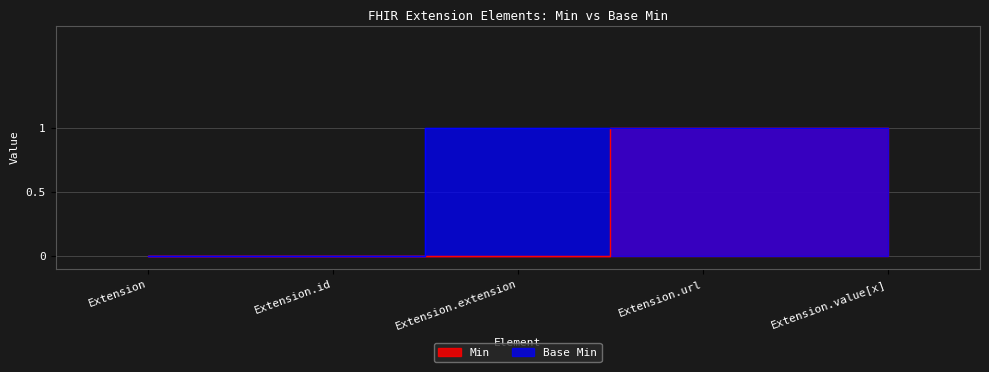

Which series has the largest range (max minus min)?

Min